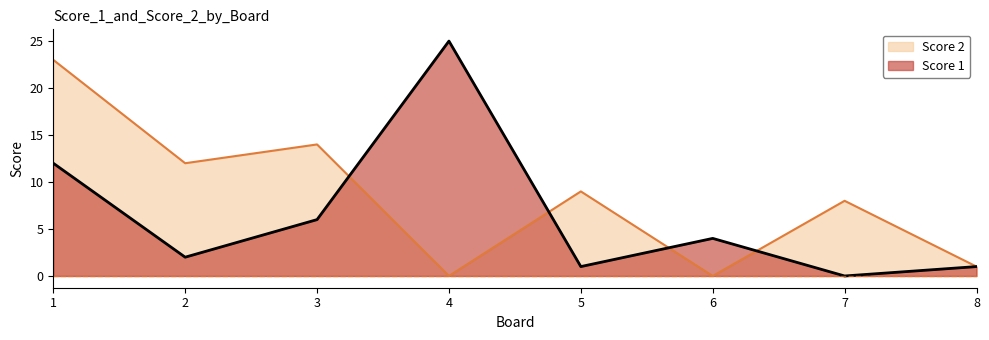

True or false: Score 1 and Score 2 intersect in this chart.

True